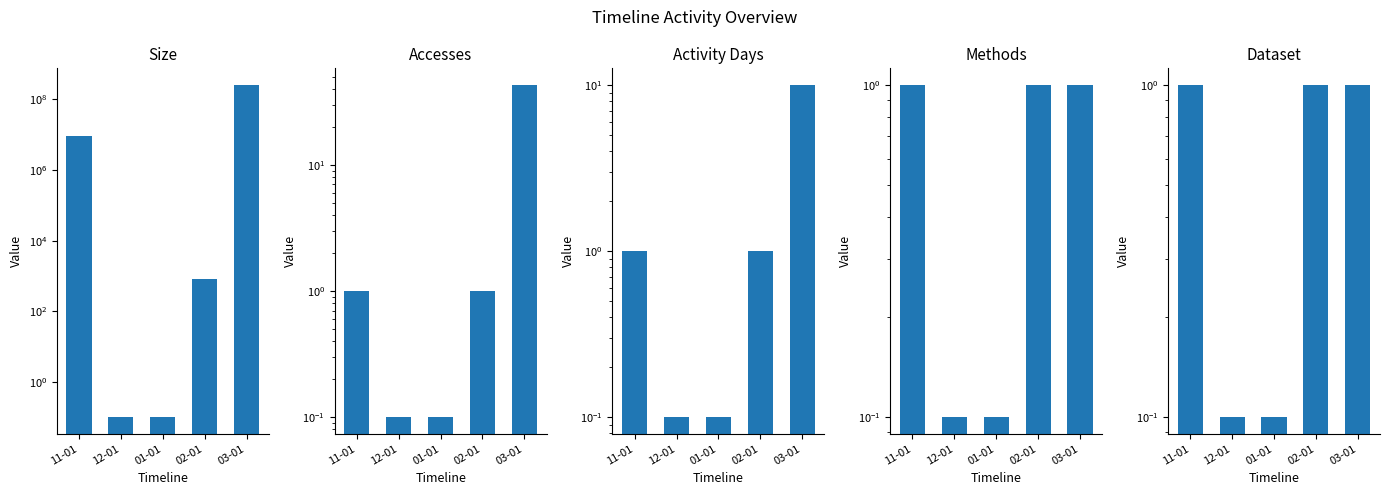

What is the approximate value of Activity Days at 02-01?

1.0